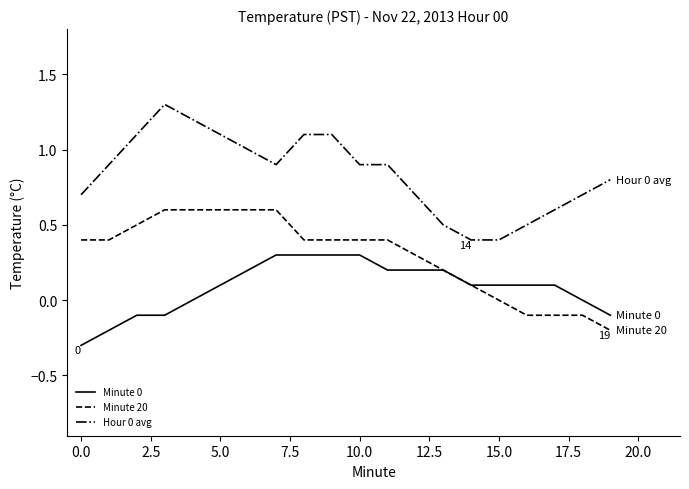

What is the maximum value for Minute 0?

0.3